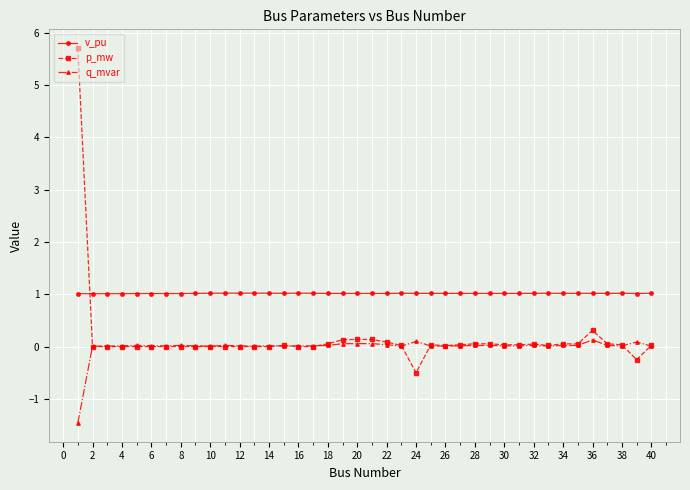

True or false: v_pu and q_mvar cross at least once.

False